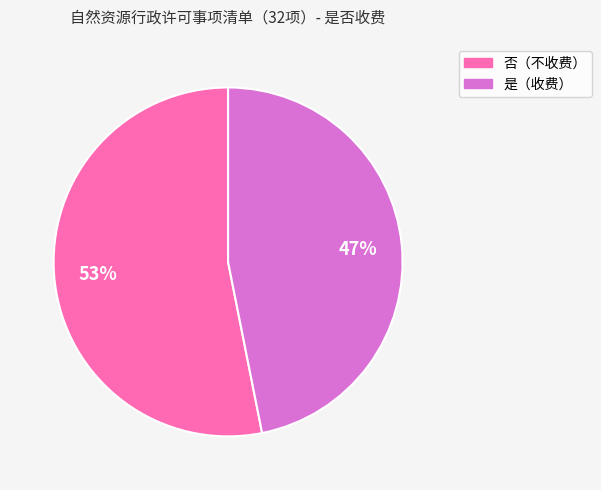

Does any single category account for the majority?

Yes